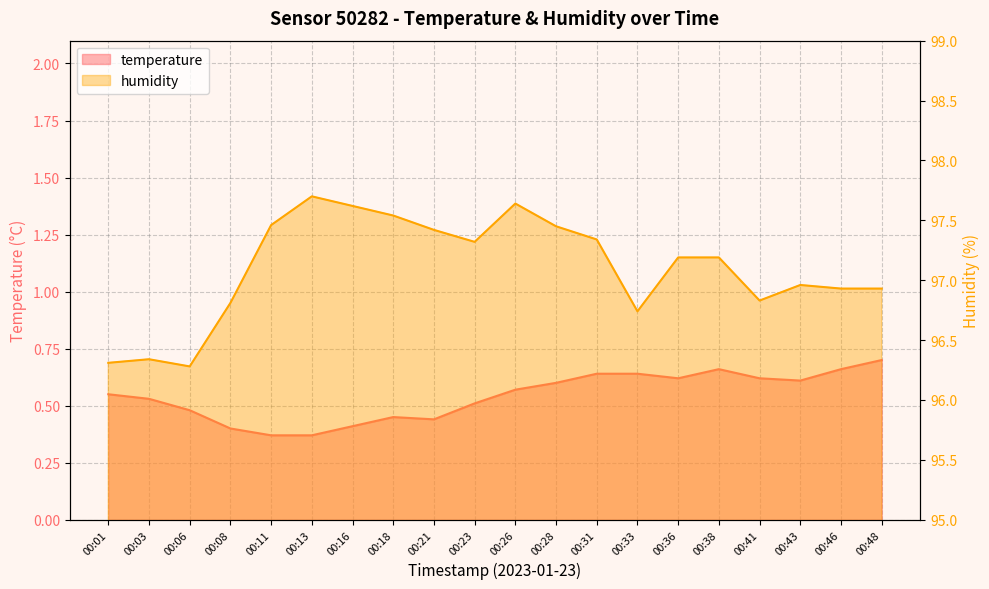

True or false: temperature has more than 2 interior local peaks.

False